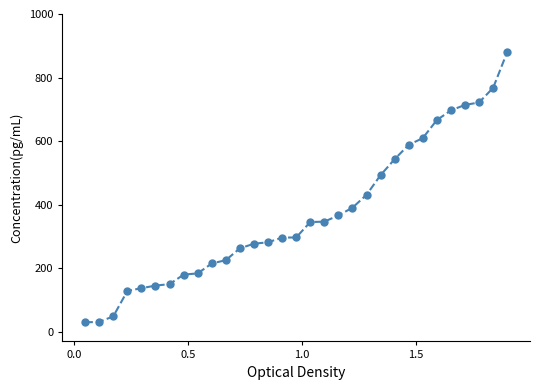

What is the greatest value displayed?

880.0